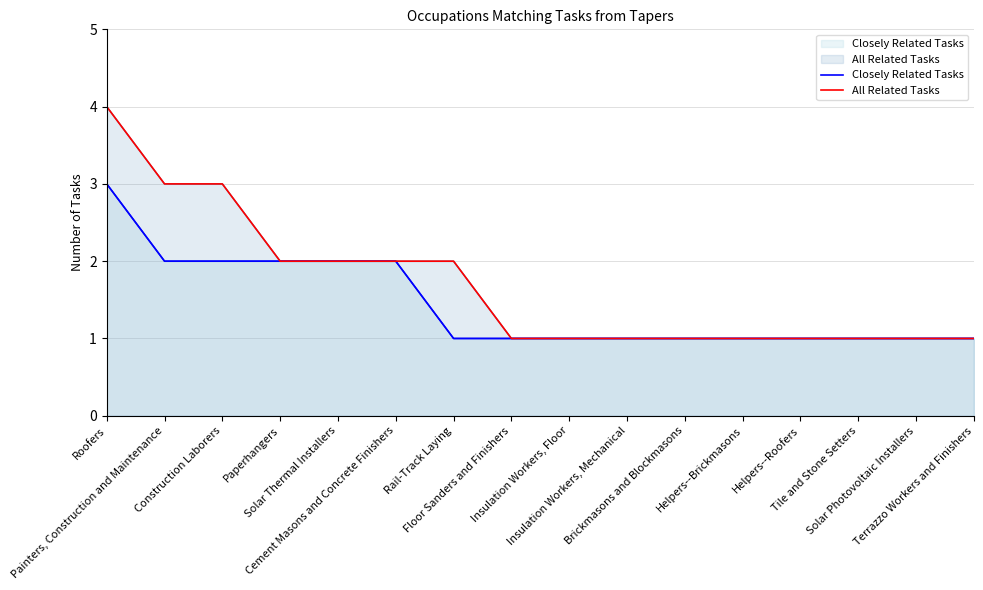

At which label is All Related Tasks closest to 2?

Paperhangers